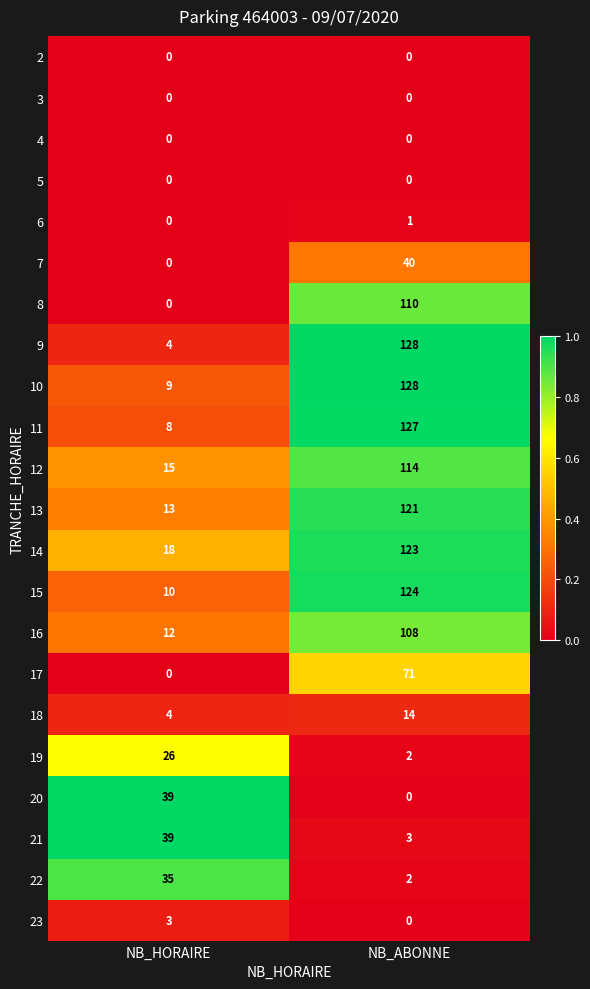

What value does the 23 series have at NB_HORAIRE?

3